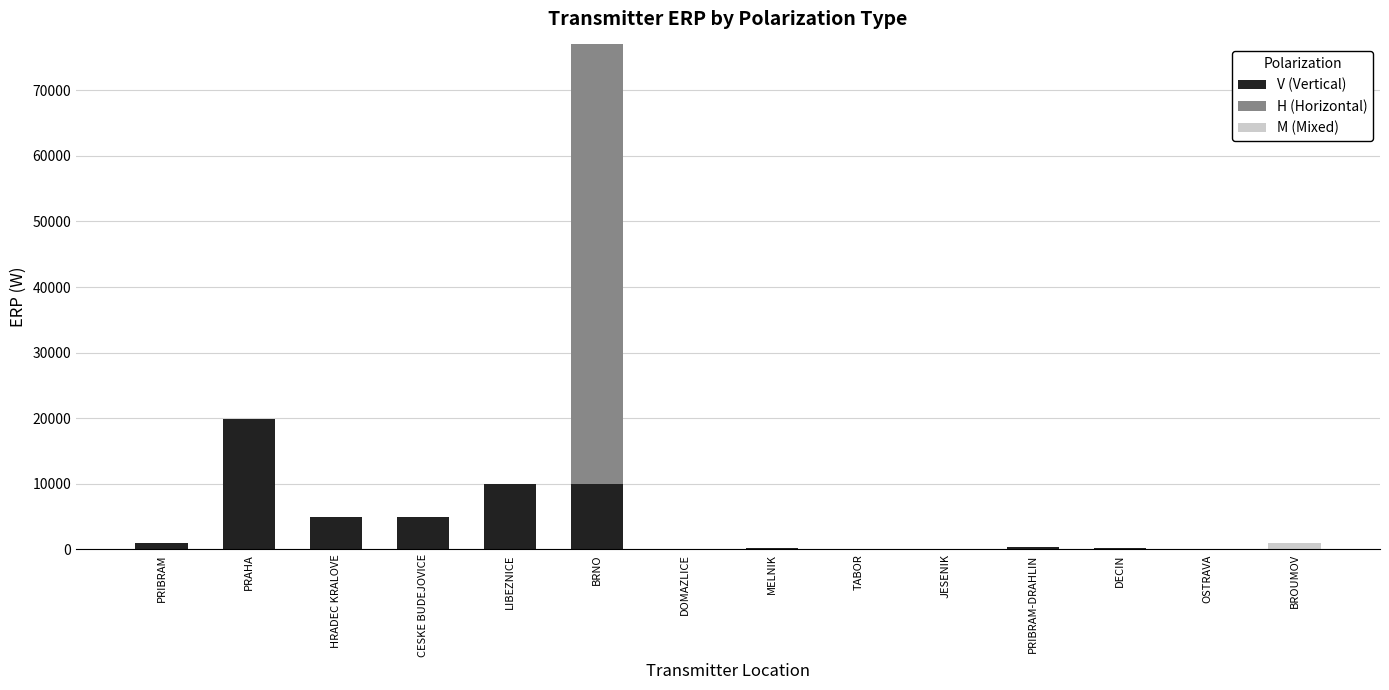

How many categories are shown in the chart?

14